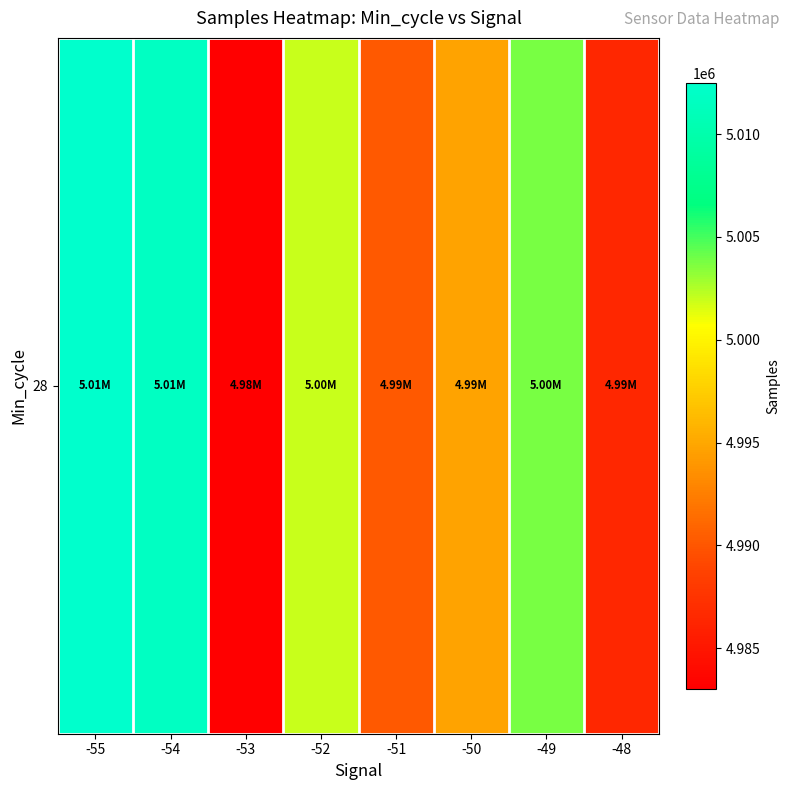

What is the maximum value shown in the chart?

5012476.0